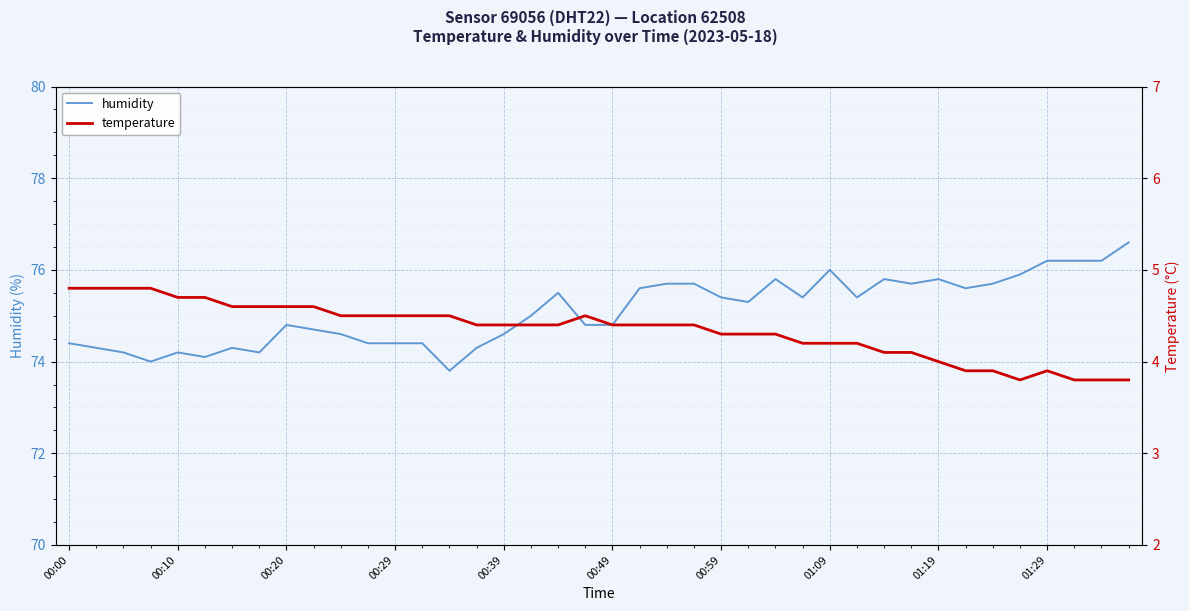

How many interior local valleys does the humidity series have?

9